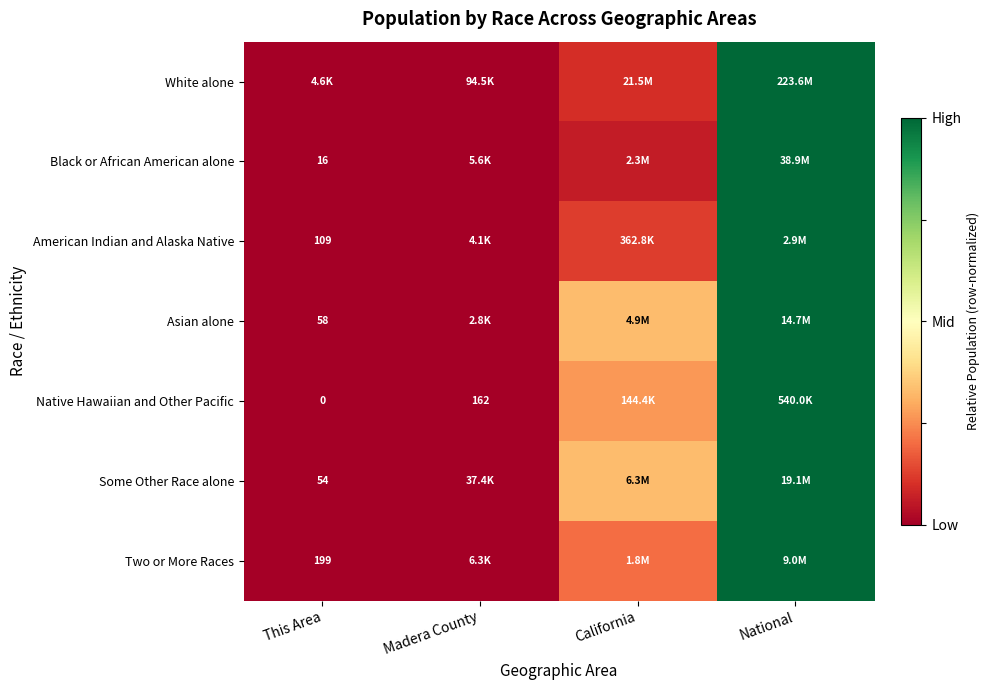

Between This Area and National, which is larger?

National